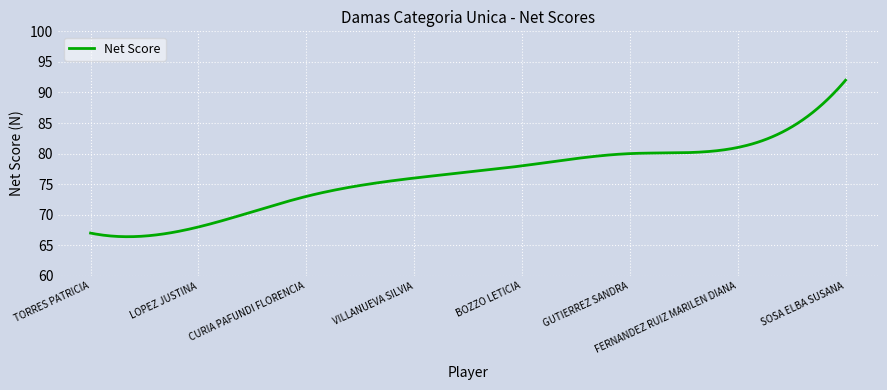

What is the difference between the maximum and minimum values?

25.6